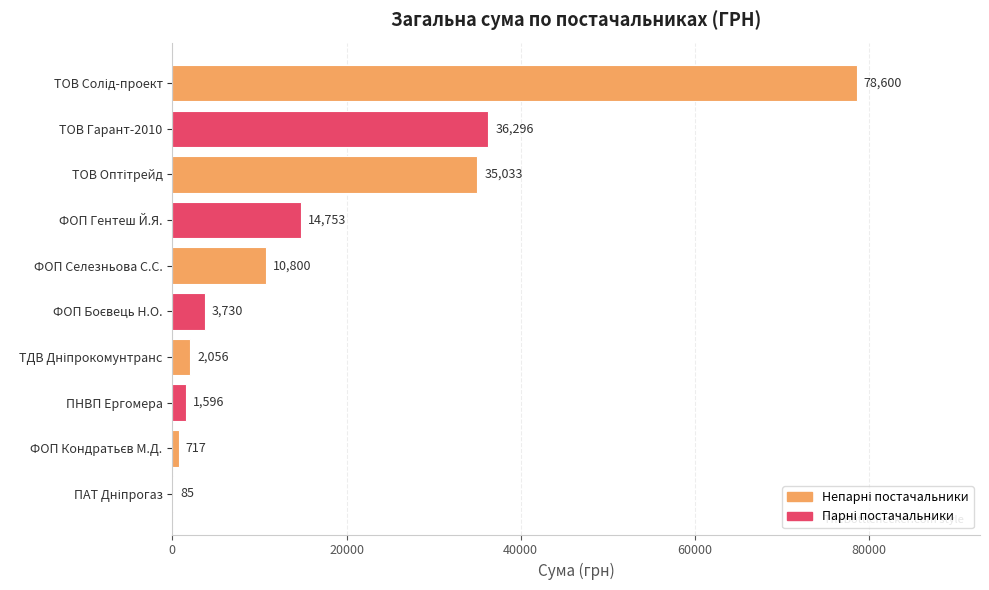

Is it true that the value at ТОВ Гарант-2010 is 36296.0?

True